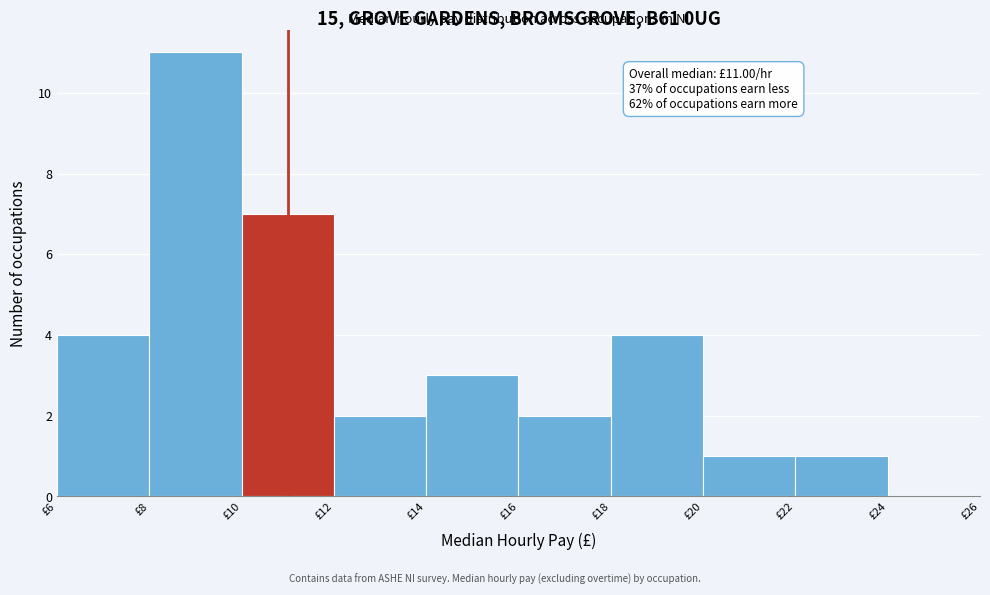

Which range on the x-axis has the tallest bar?

8 to 10